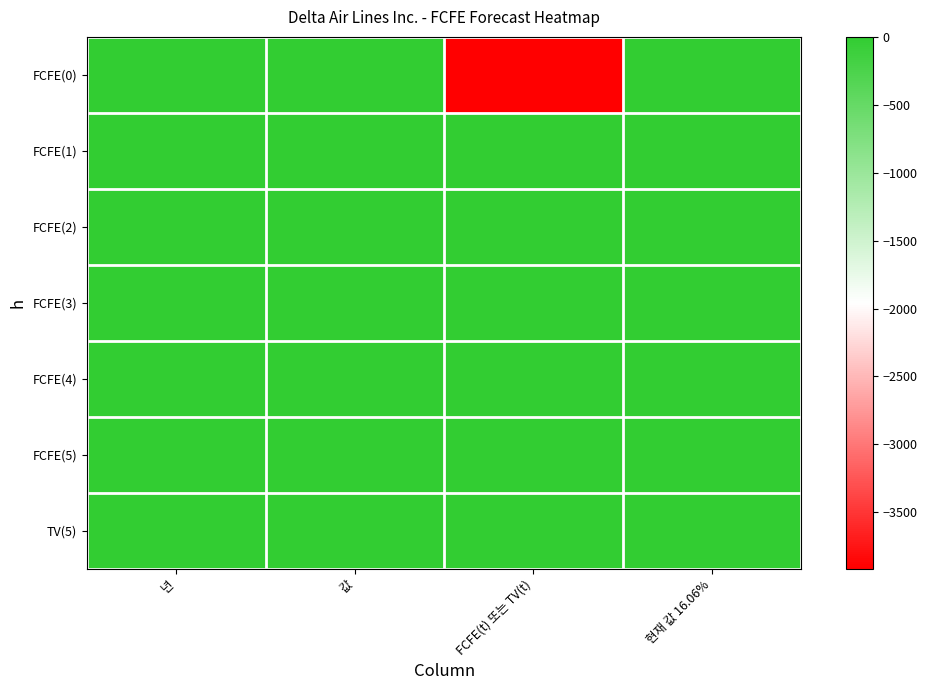

At which category is the sum across all series the highest?

년